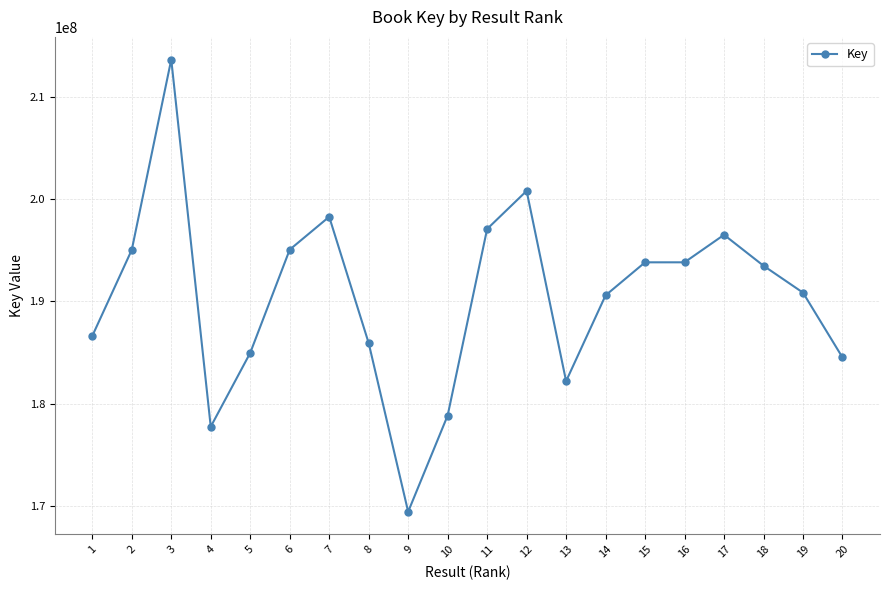

How many data points are less than 193469062?

10